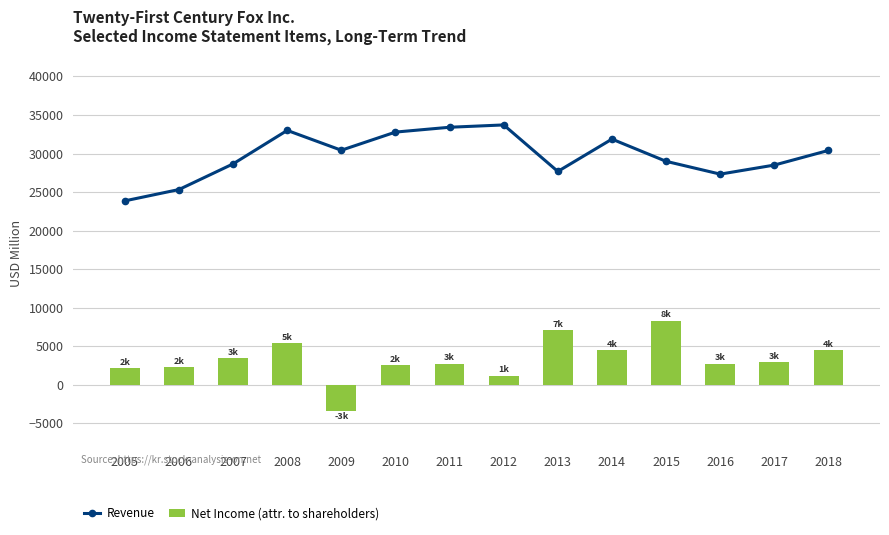

Reading left to right, list all the values displayed in this chart.

Revenue: 2005=23859	2006=25327	2007=28655	2008=32996	2009=30423	2010=32778	2011=33405	2012=33706	2013=27675	2014=31867	2015=28987	2016=27326	2017=28500	2018=30400
Net Income (attr. to shareholders): 2005=2128	2006=2314	2007=3426	2008=5387	2009=-3378	2010=2539	2011=2739	2012=1179	2013=7097	2014=4514	2015=8306	2016=2755	2017=2952	2018=4464